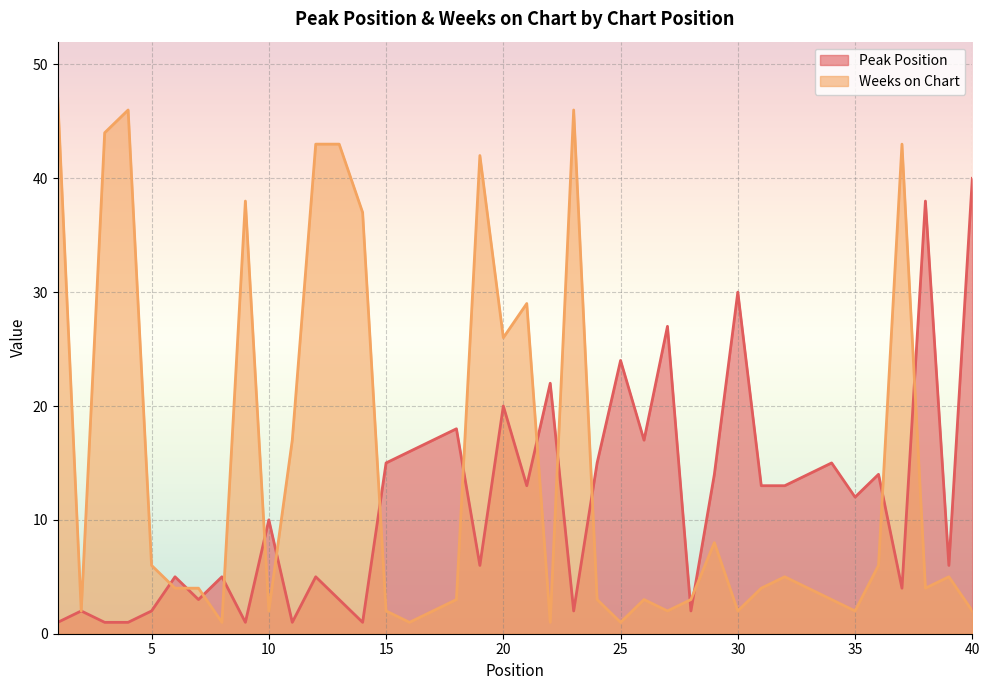

True or false: Weeks on Chart and Peak Position cross at least once.

True